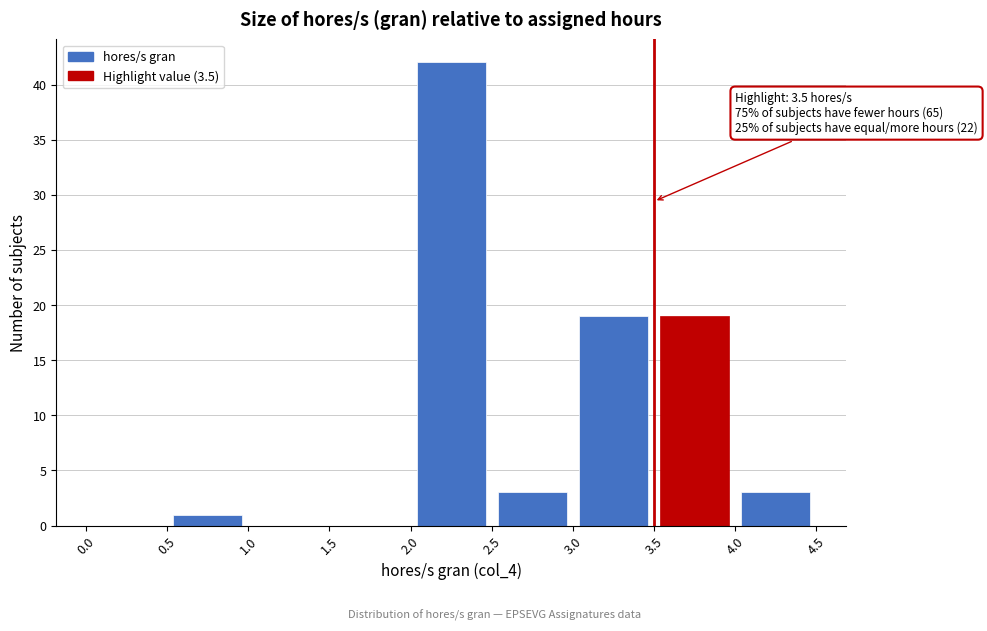

Which range on the x-axis has the tallest bar?

2.0 to 2.5